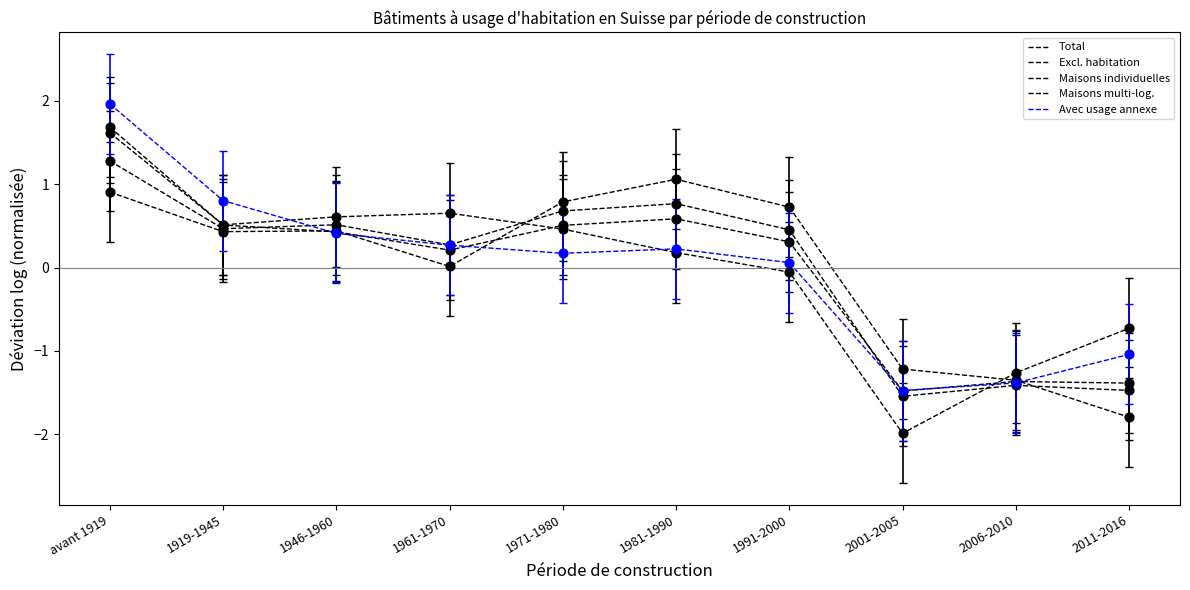

Is the value of Maisons multi-log. at 1919-1945 greater than the value of Total at 2011-2016?

Yes